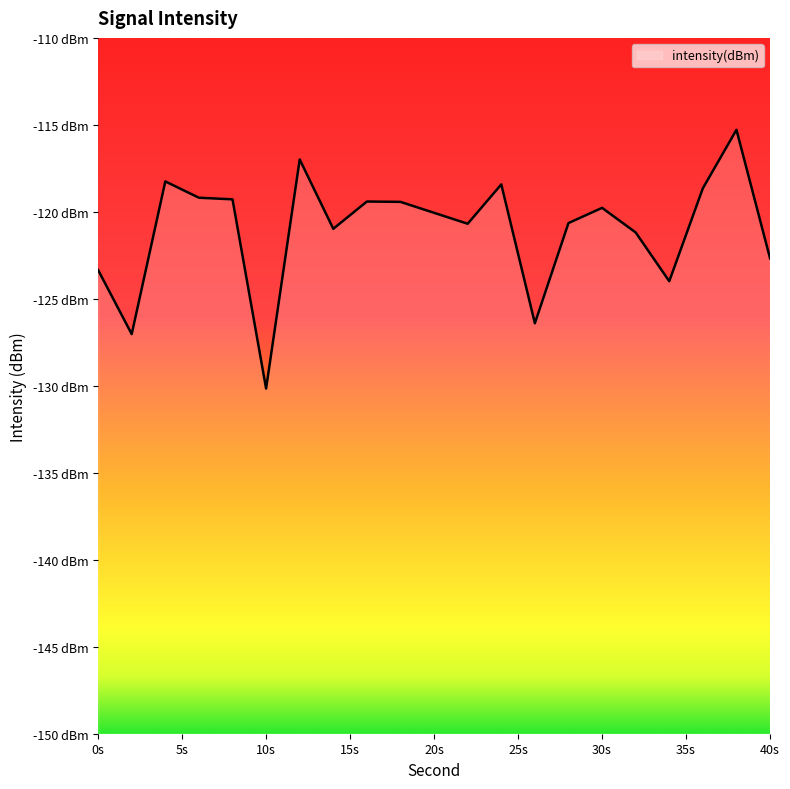

Rank the categories by value from lowest to highest.

10, 2, 26, 34, 0, 40, 32, 14, 22, 28, 30, 18, 16, 8, 6, 36, 24, 4, 12, 38